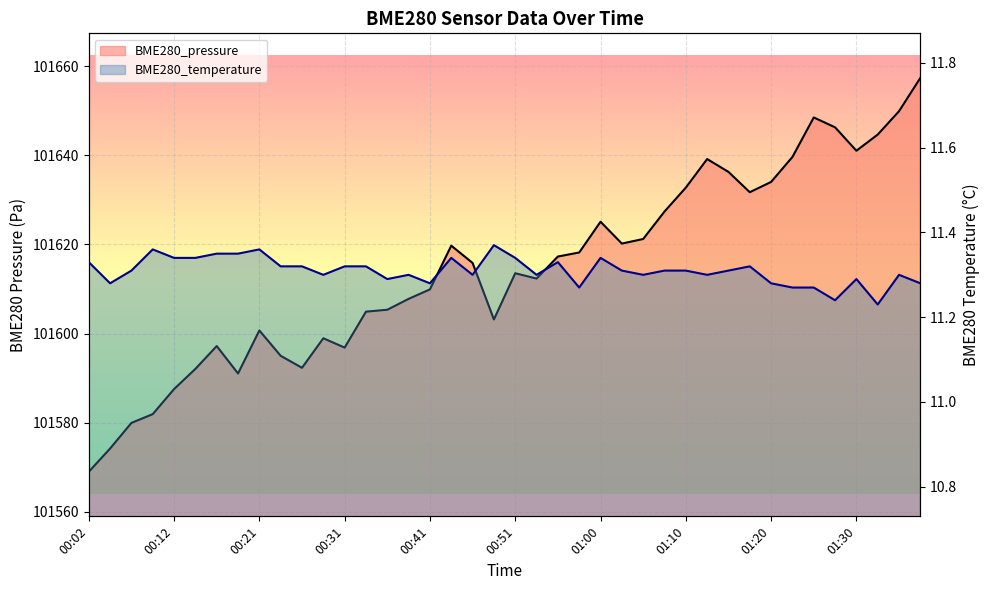

What is the label of the 23rd point from the right?

00:43